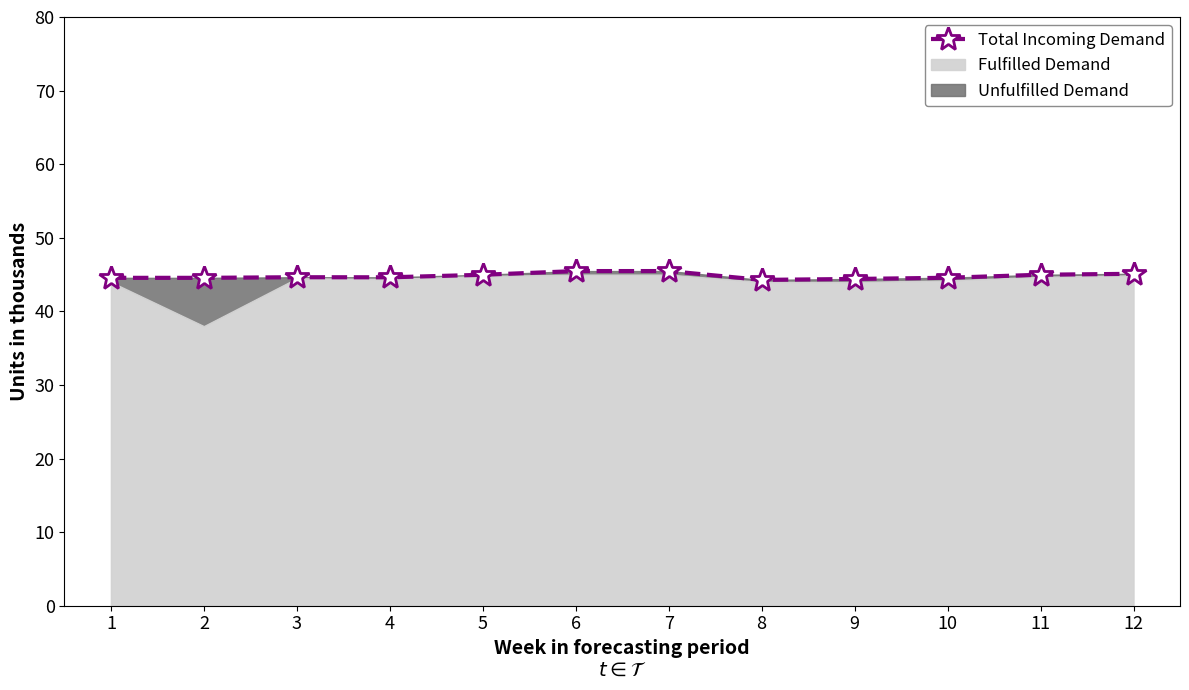

List the labels in order of value, smallest first.

8, 9, 1, 2, 10, 4, 3, 5, 11, 12, 6, 7